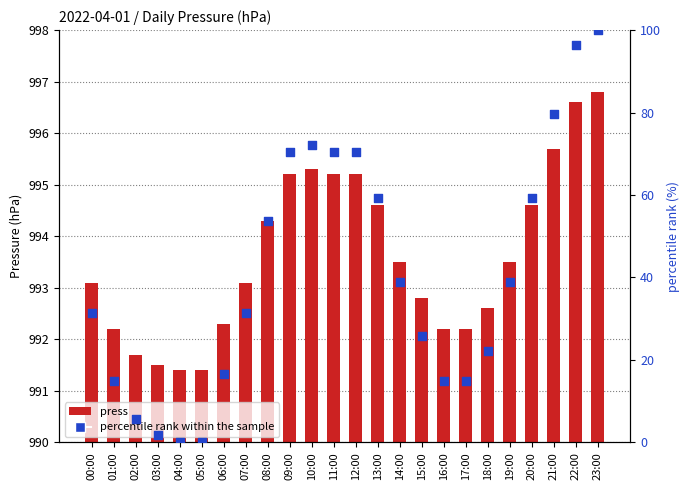

What is the total value across all series at 15:00?

1018.7